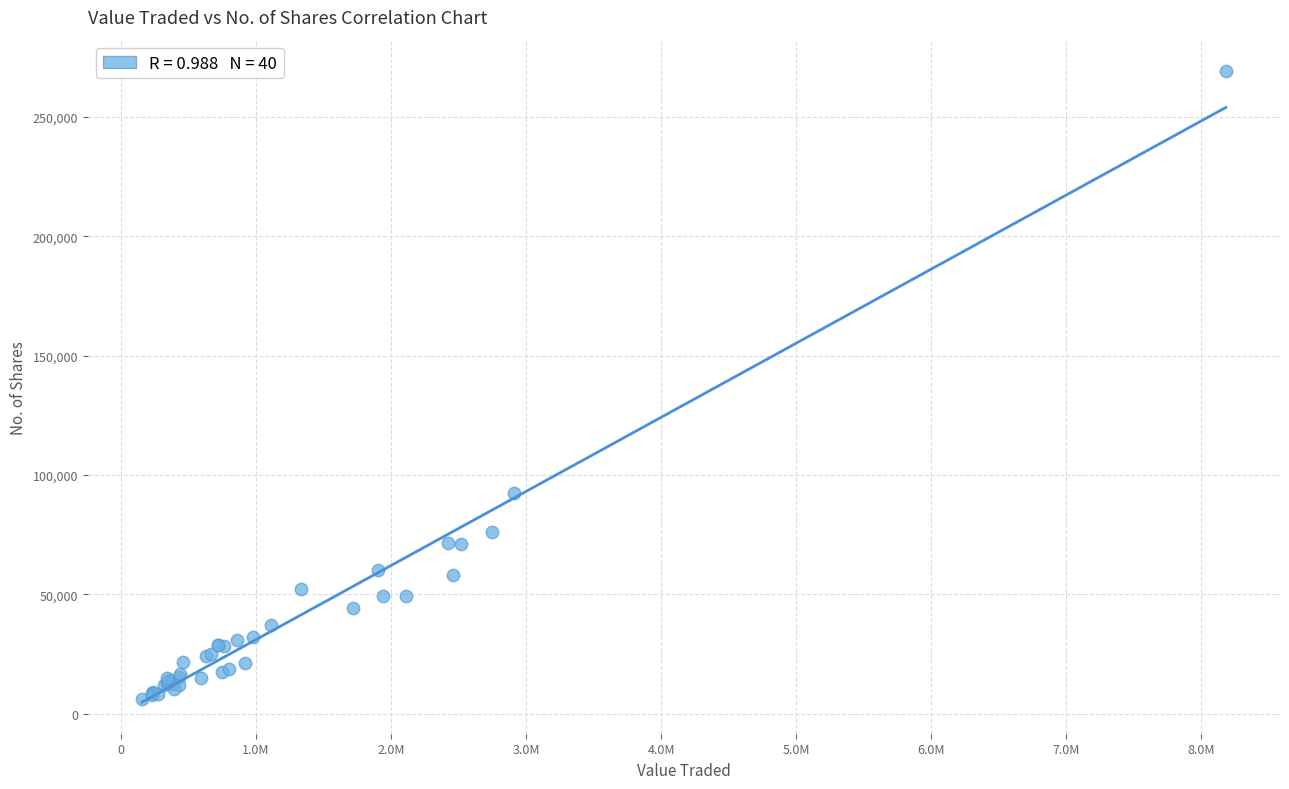

What Y value in the scatter plot is closest to 137597?

92650